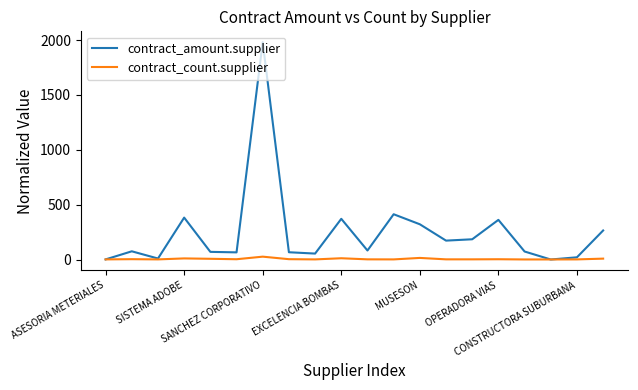

Which series has the largest range (max minus min)?

contract_amount.supplier